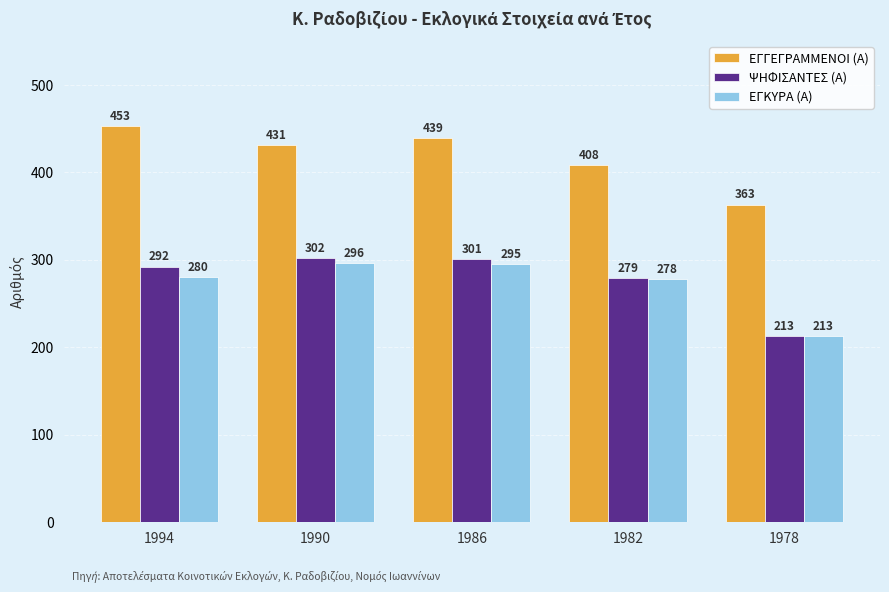

What is the total value across all series at 1978?

789